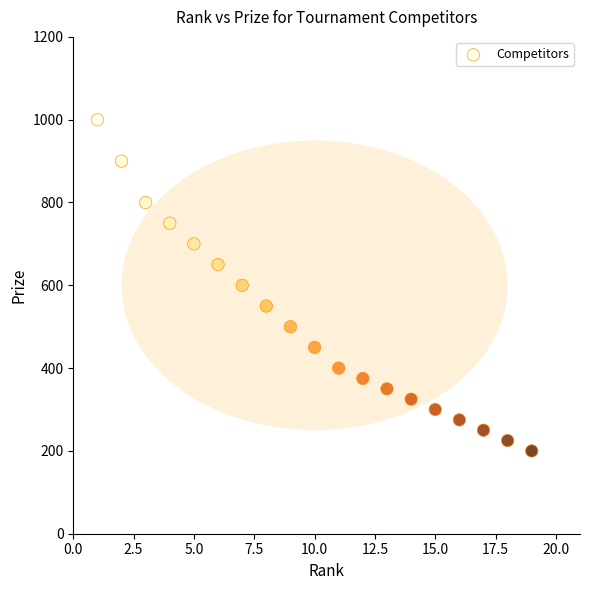

What is the range of X values (max minus min)?

18